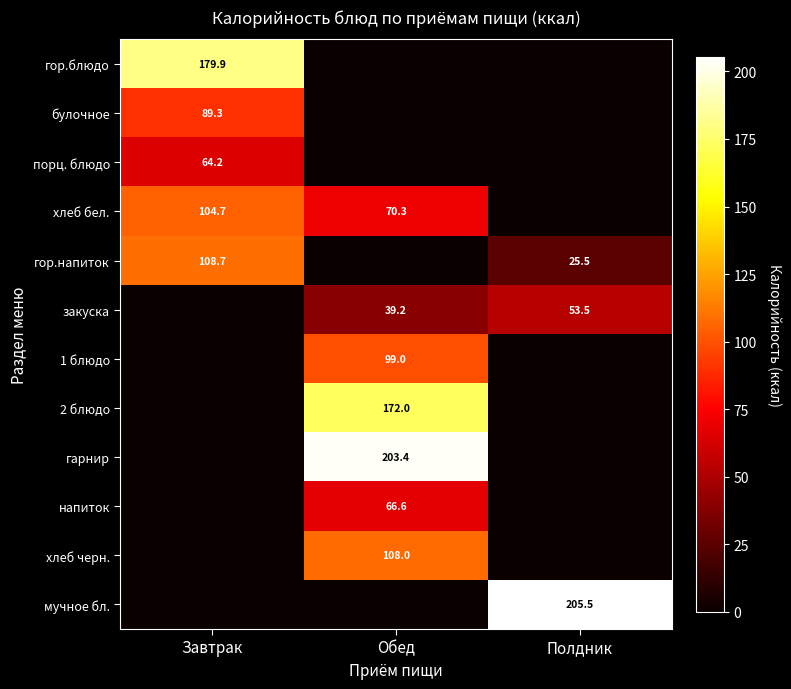

What is the total value across all series at Обед?

758.6